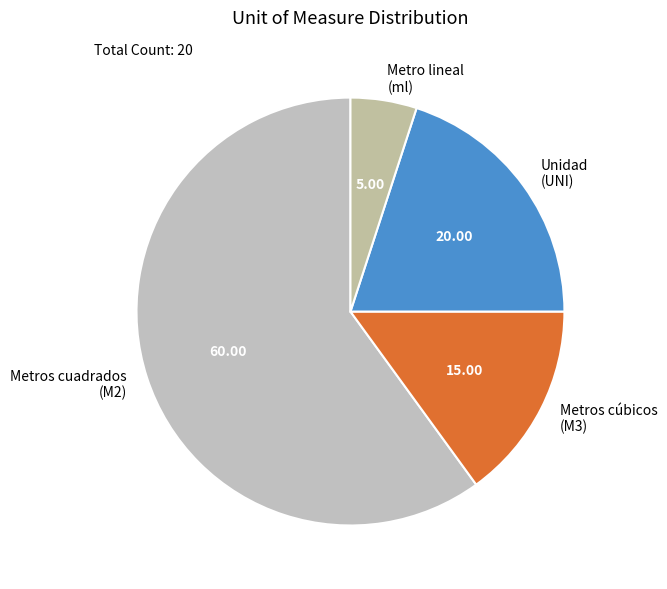

Which category has the smallest portion of the pie?

Metro lineal (ml)